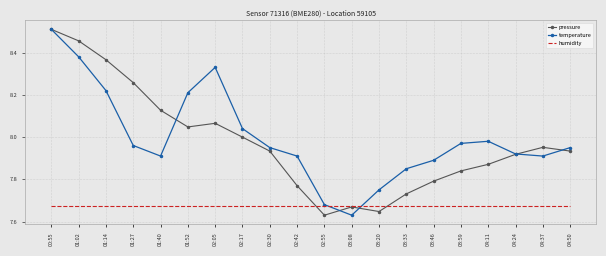

True or false: temperature has more than 0 interior local peaks.

True